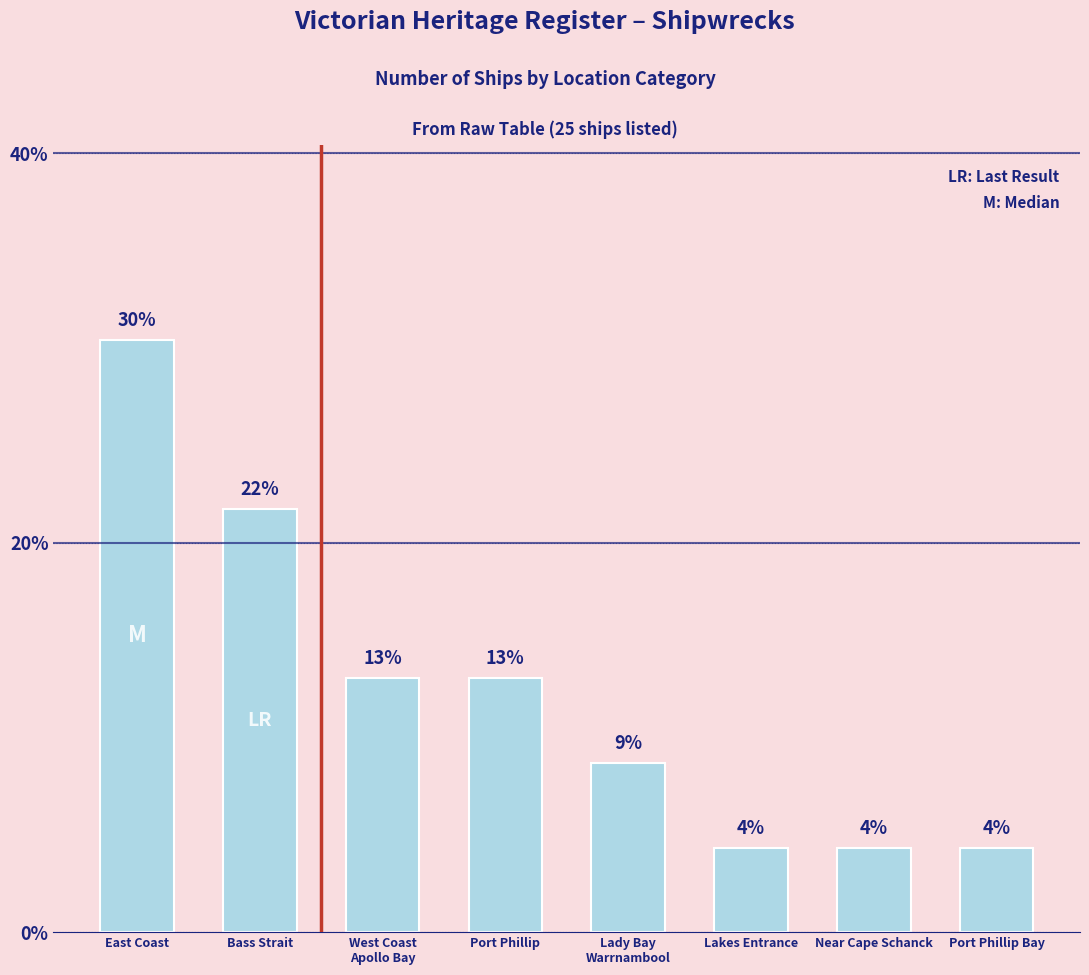

Rank the categories by value from lowest to highest.

Lakes Entrance, Near Cape Schanck, Port Phillip Bay, Lady Bay
Warrnambool, West Coast
Apollo Bay, Port Phillip, Bass Strait, East Coast